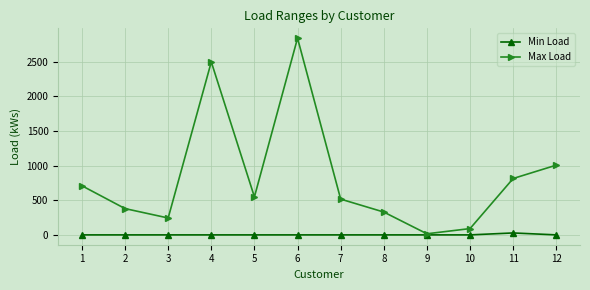

Reading right to left, transcribe all the data shown in this chart.

Min Load: 12=0	11=28	10=0	9=0	8=0	7=0	6=0	5=0	4=0	3=0	2=0	1=0
Max Load: 12=1008	11=815	10=91	9=16	8=330	7=517	6=2843	5=549	4=2500	3=244	2=380	1=710